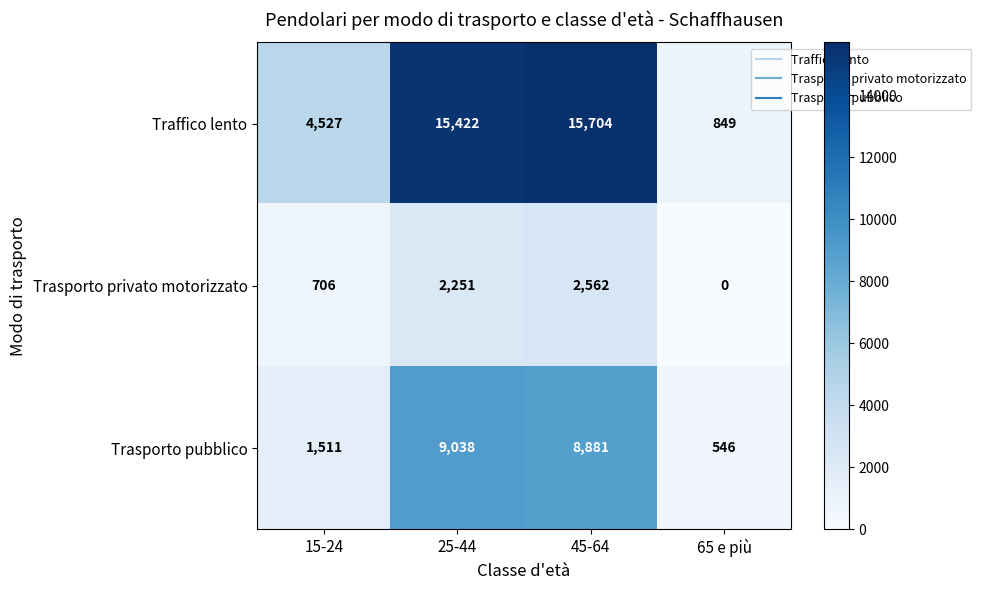

At which category is the sum across all series the highest?

45-64